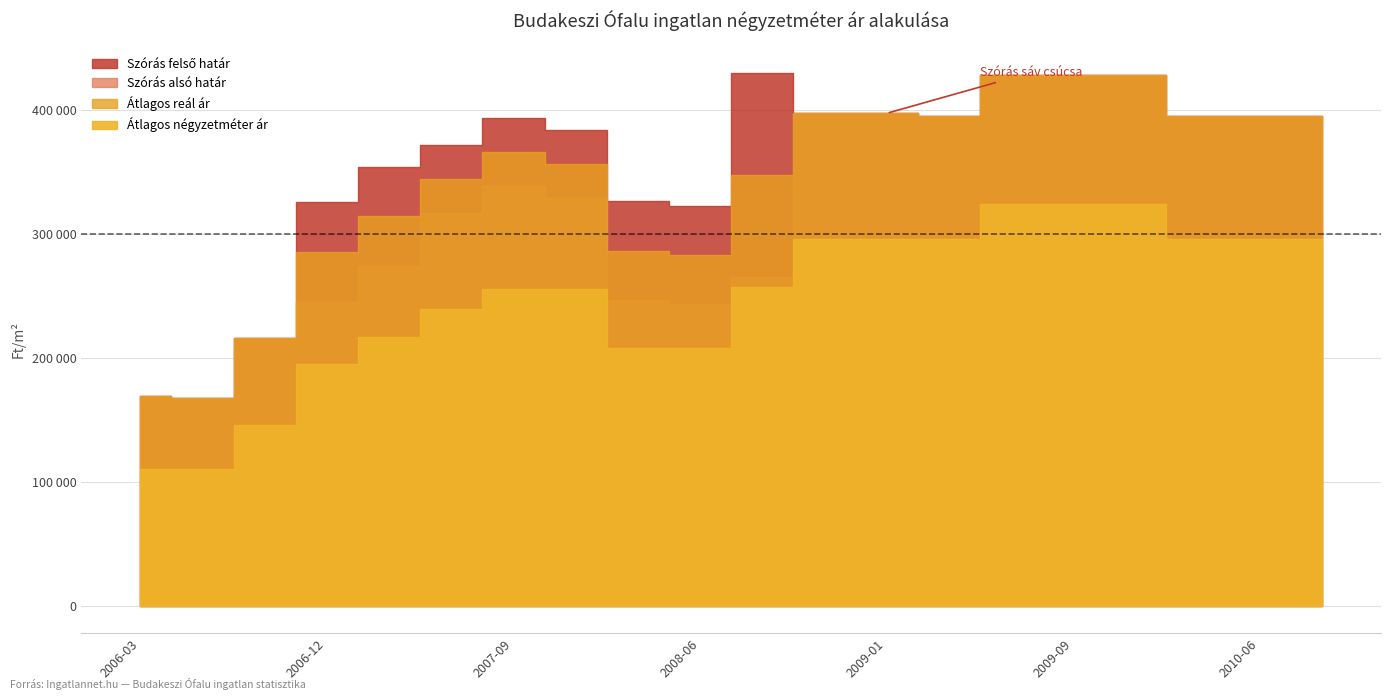

Rank the categories by Átlagos reál ár value from highest to lowest.

2009-06, 2009-09, 2009-12, 2008-12, 2009-01, 2009-03, 2010-03, 2010-06, 2010-09, 2007-09, 2007-12, 2008-09, 2007-06, 2007-03, 2008-03, 2006-12, 2008-06, 2006-09, 2006-03, 2006-06